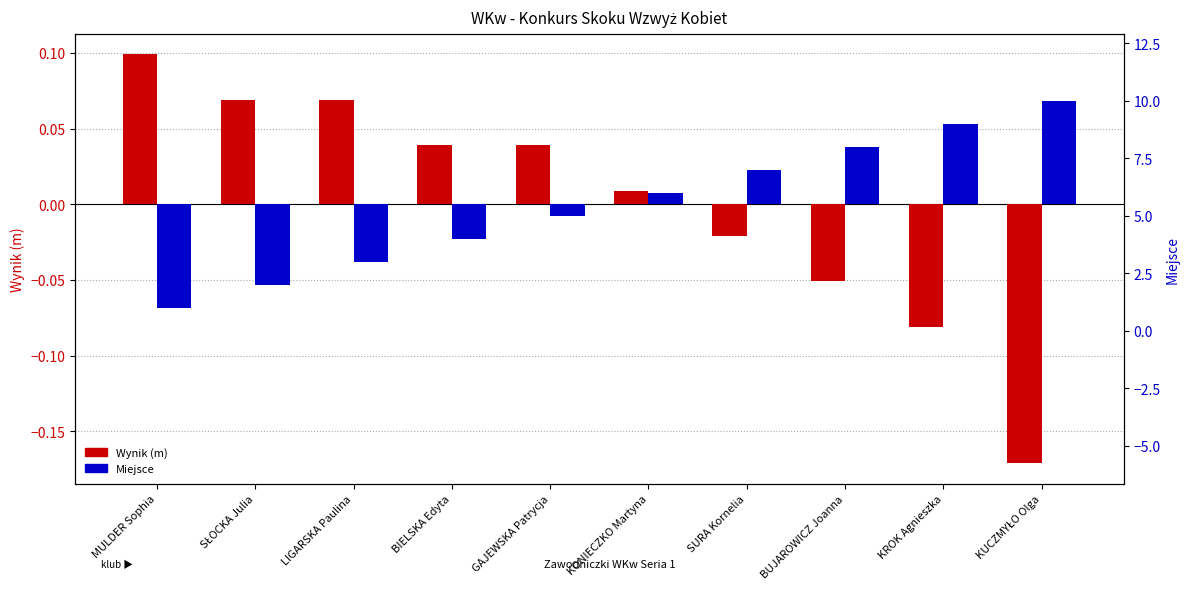

At which category is the sum across all series the highest?

GAJEWSKA Patrycja